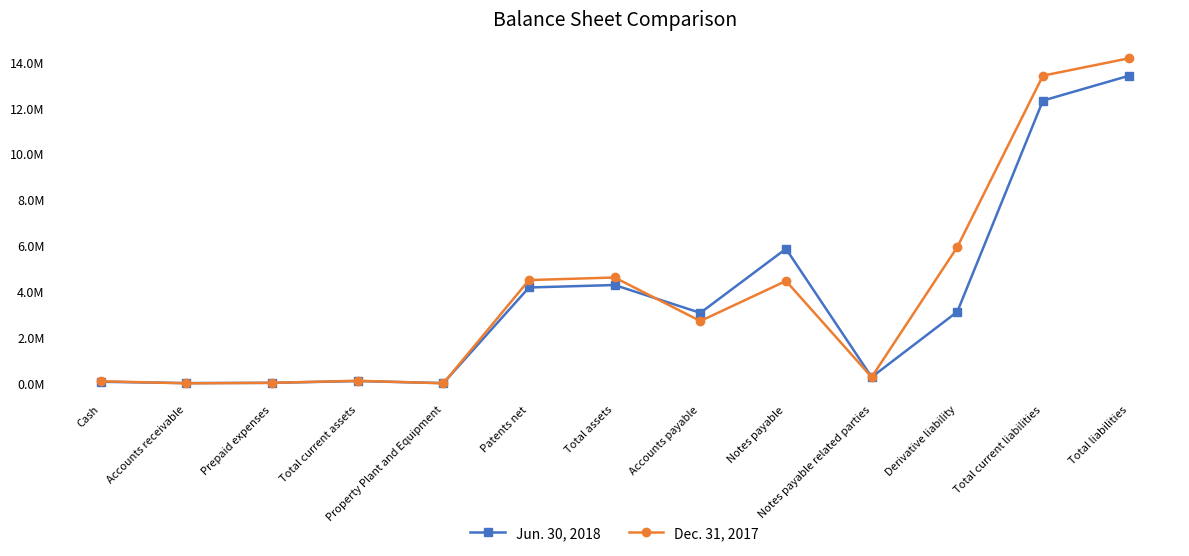

What are all the series names shown in the legend?

Jun. 30, 2018, Dec. 31, 2017